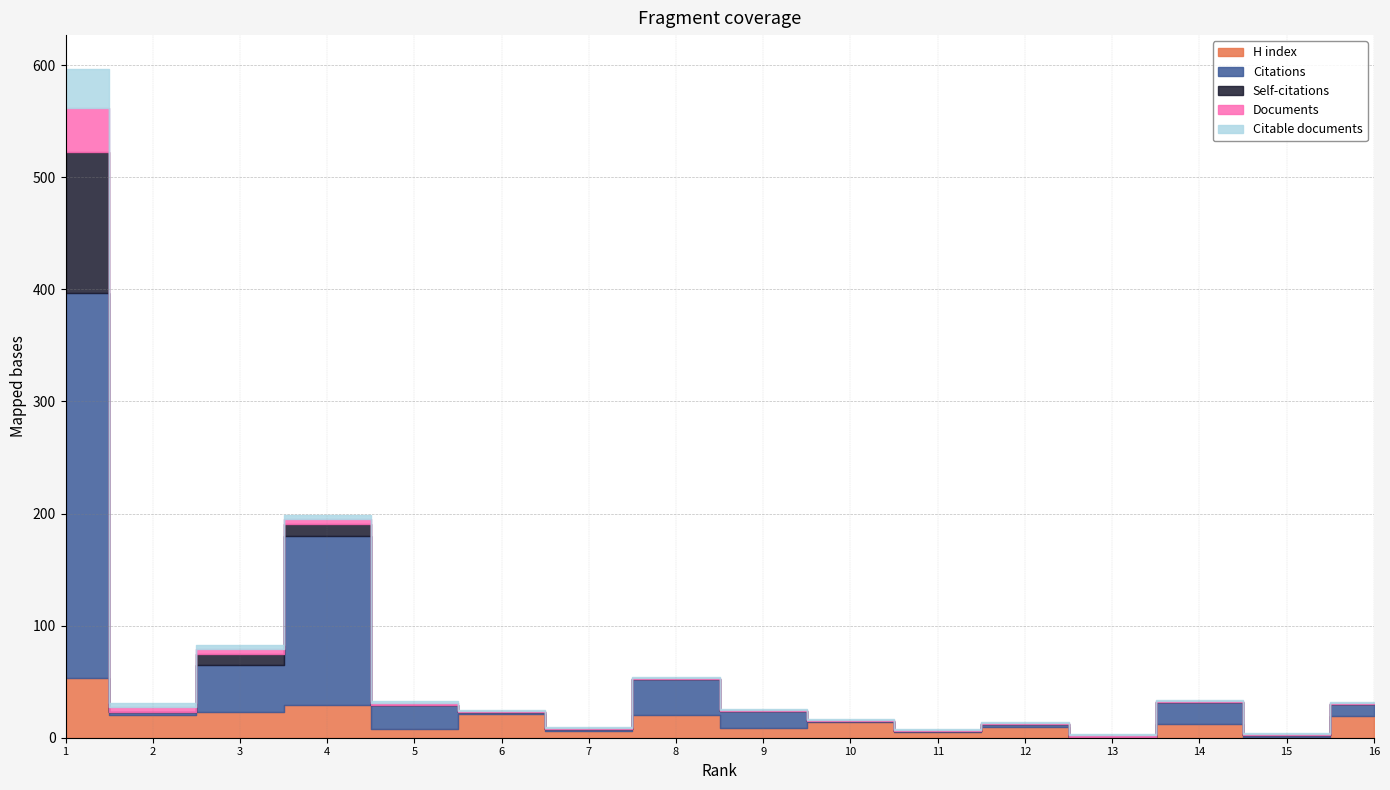

At which label does Citations first exceed 11?

1